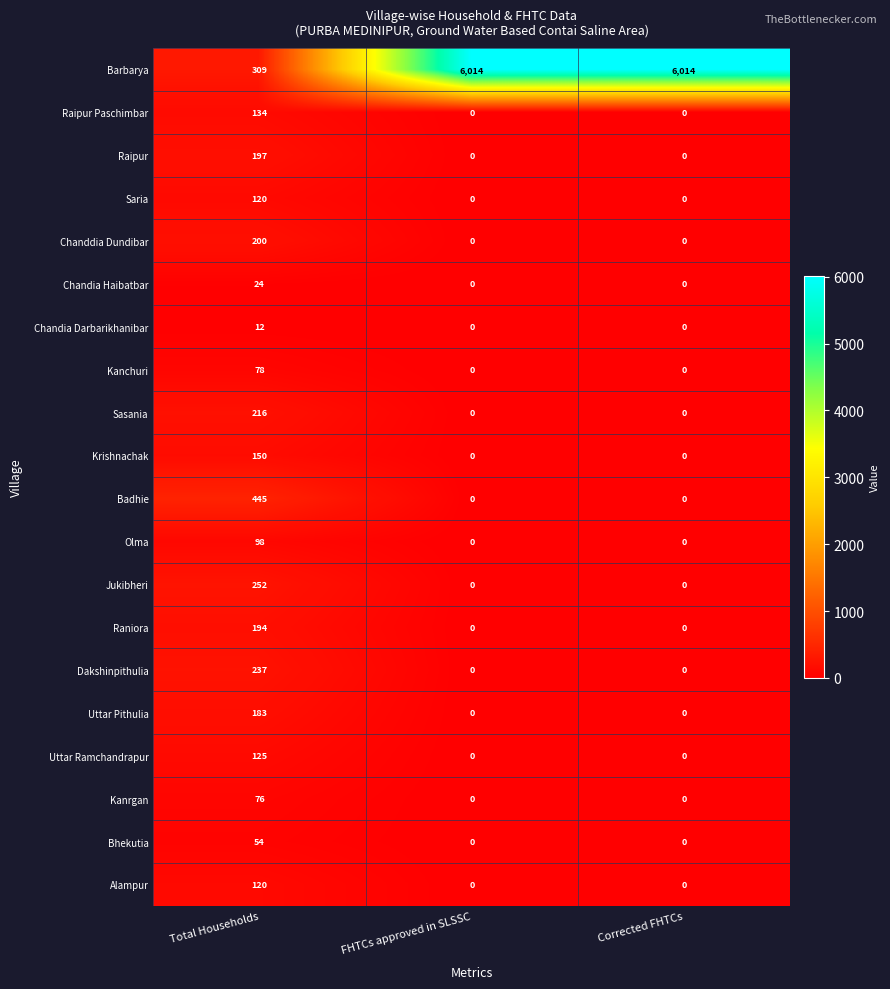

What is the difference between the maximum and minimum values in the Dakshinpithulia series?

237